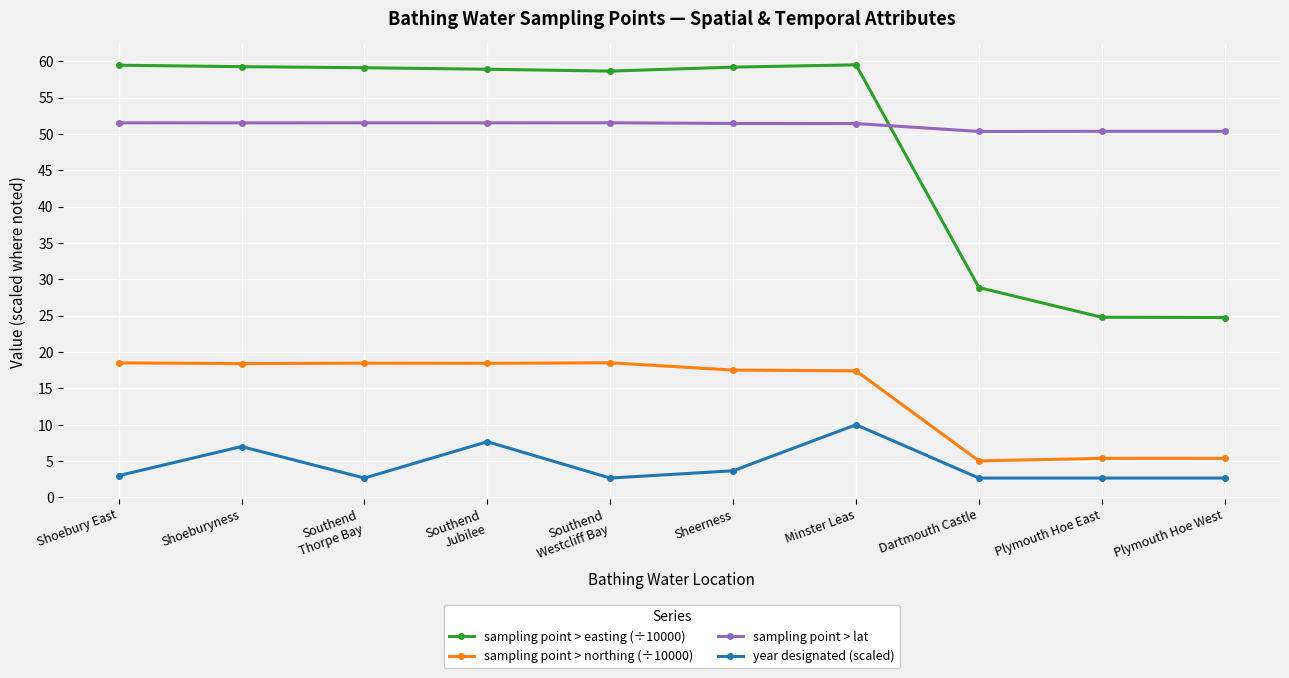

Between Shoeburyness and Dartmouth Castle, which series saw the biggest shift?

sampling point > easting (÷10000)